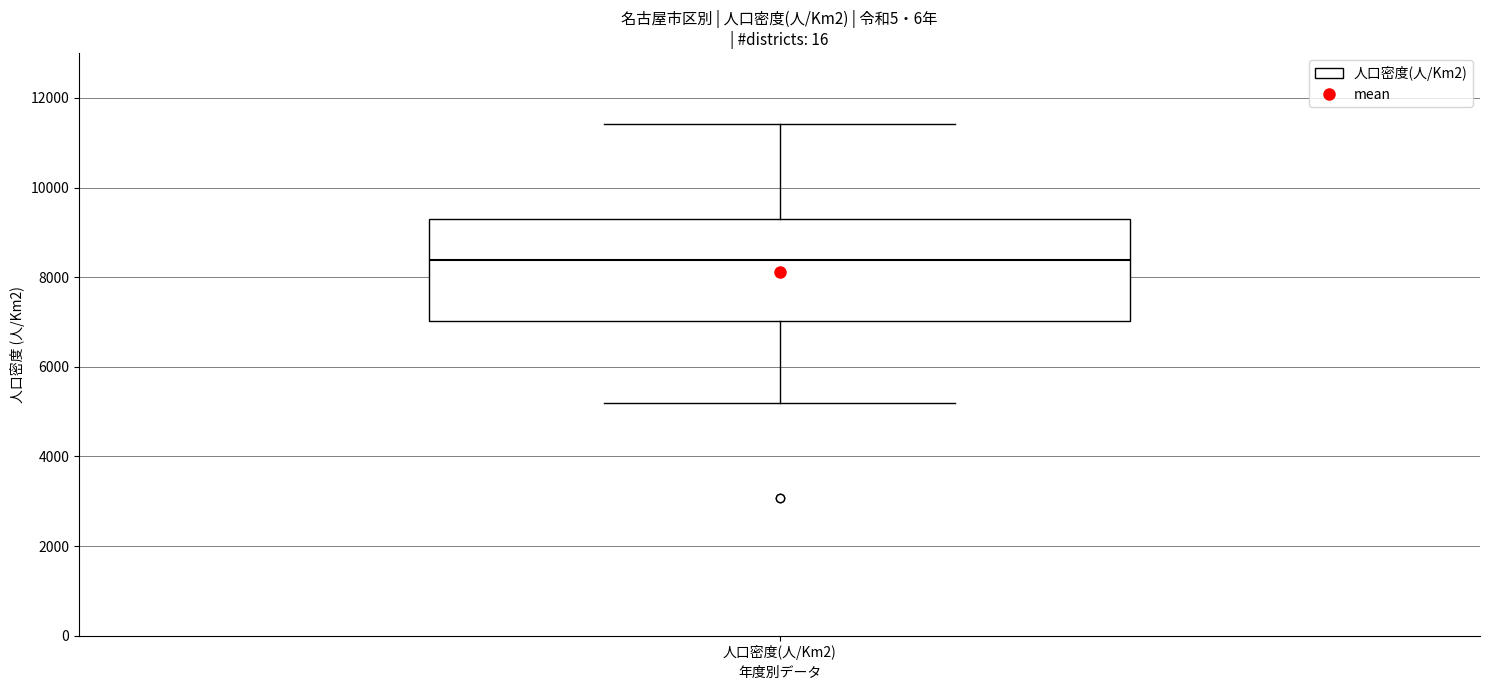

Transcribe this box plot: give where the median line is, the range the box spans, and where the two whiskers end, as read against the y-axis. The values are not printed on the chart, so give them approximately, as read against the axis.

median 8400, box 7000 to 9200, whiskers 5200 to 11400